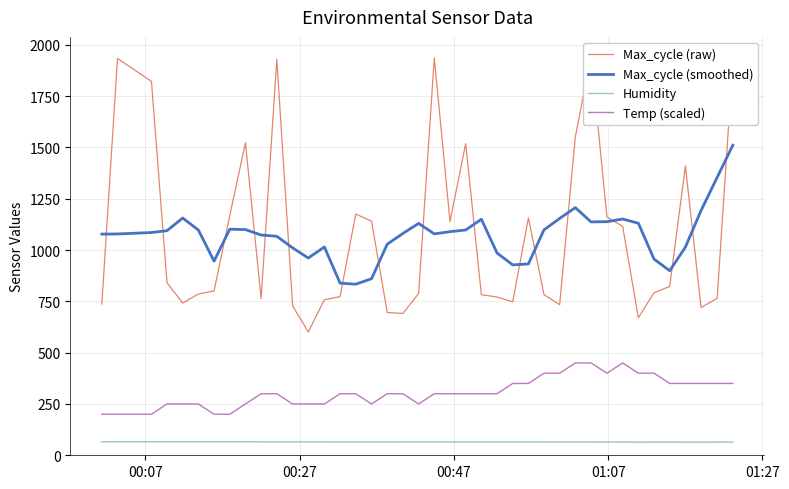

What is the lowest value of the Temp (scaled) series?

200.0